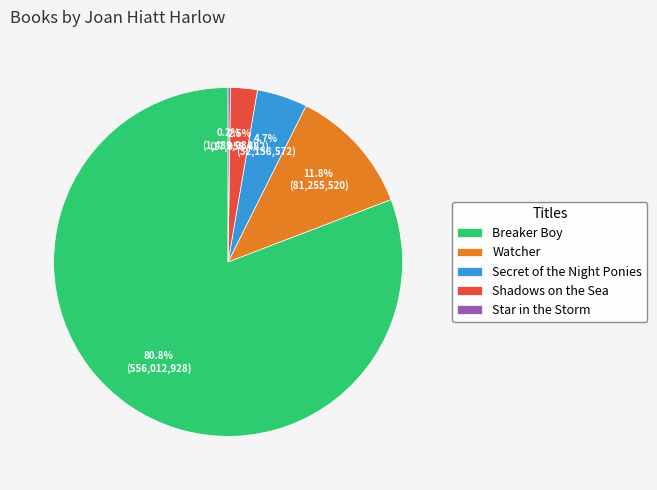

Is there a majority slice in this chart?

Yes